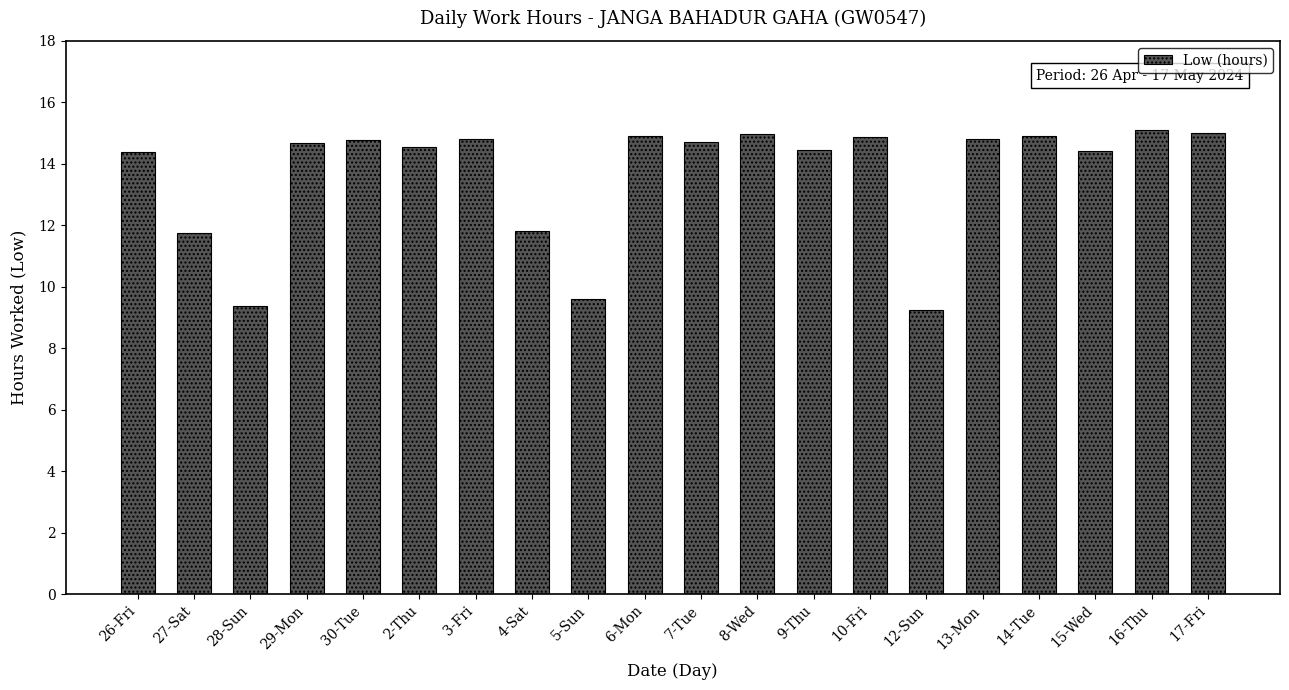

What is the label of the 5th bar from the right?

13-Mon